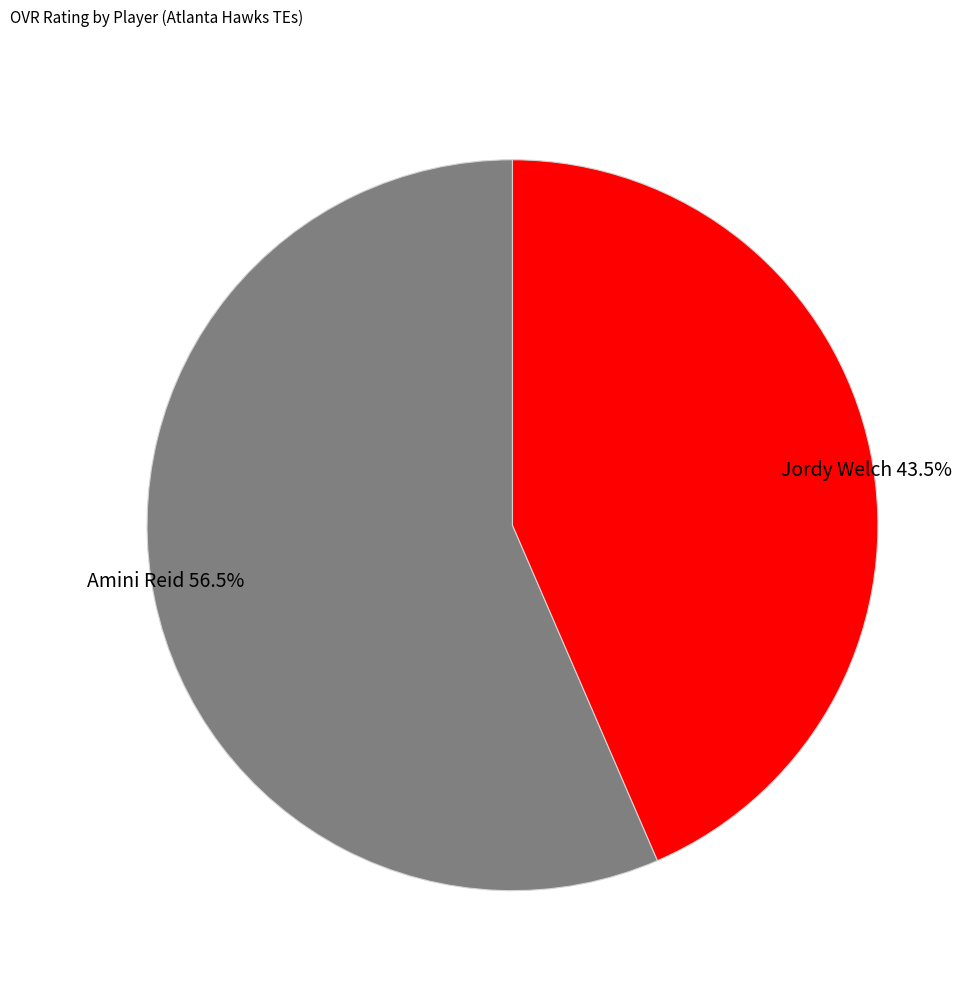

True or false: Amini Reid accounts for 68% of the total.

False